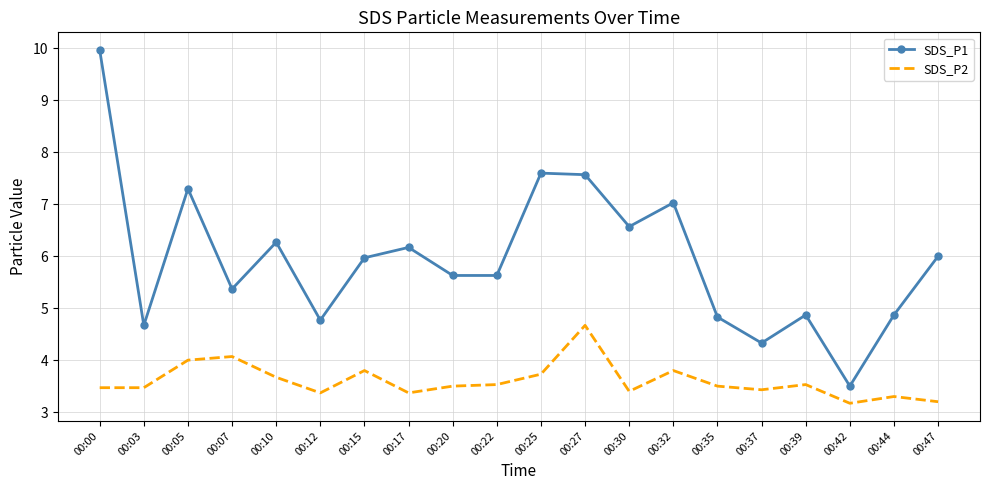

What is the highest value of the SDS_P2 series?

4.7